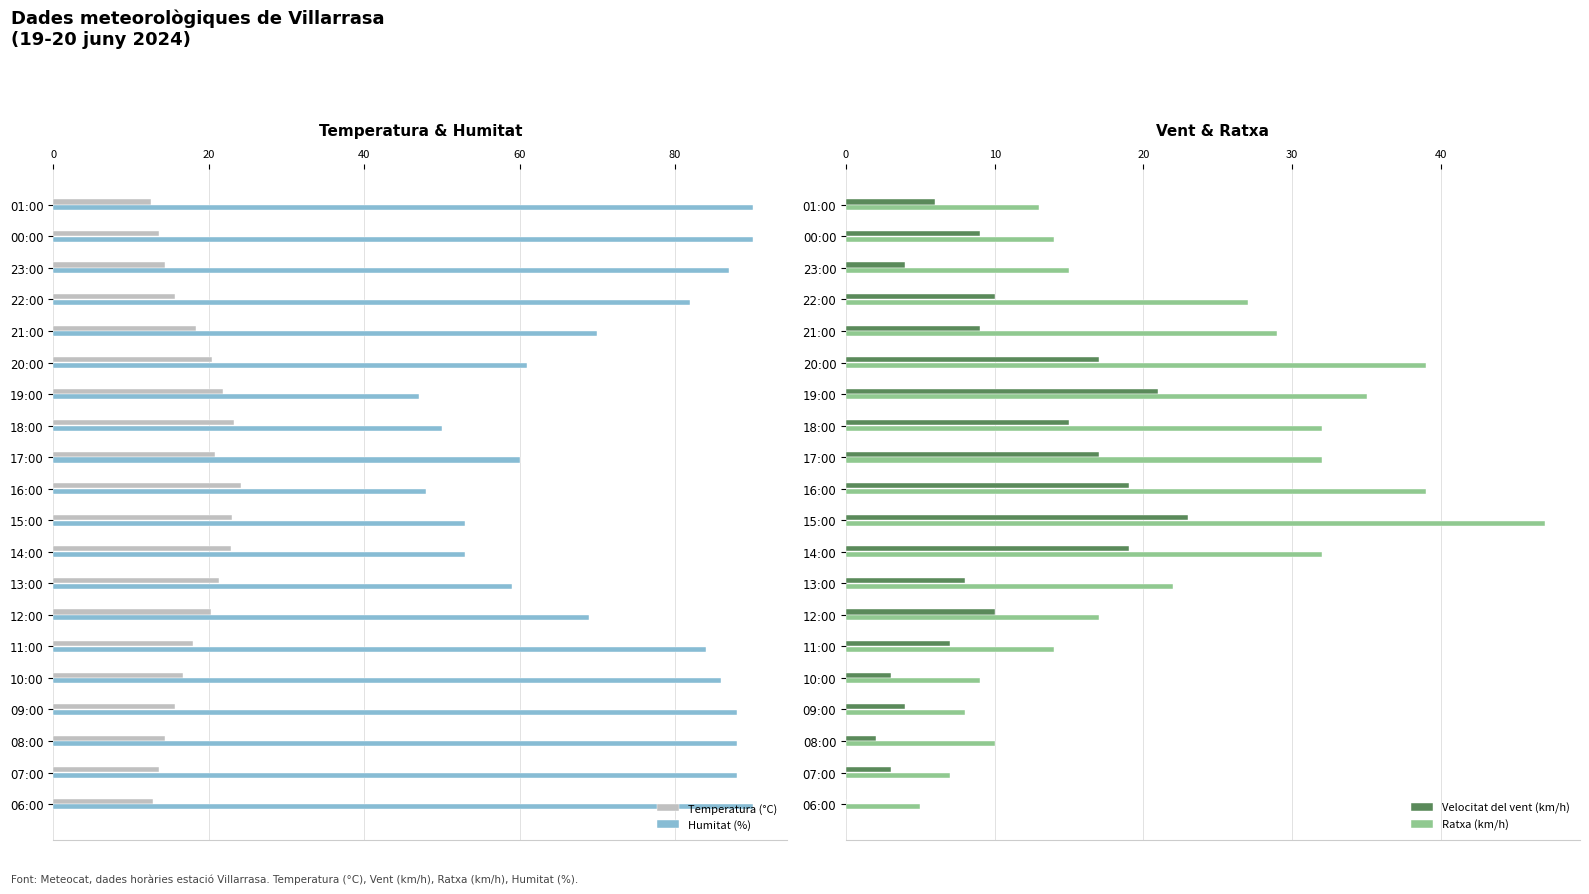

How many distinct data groups are displayed?

4